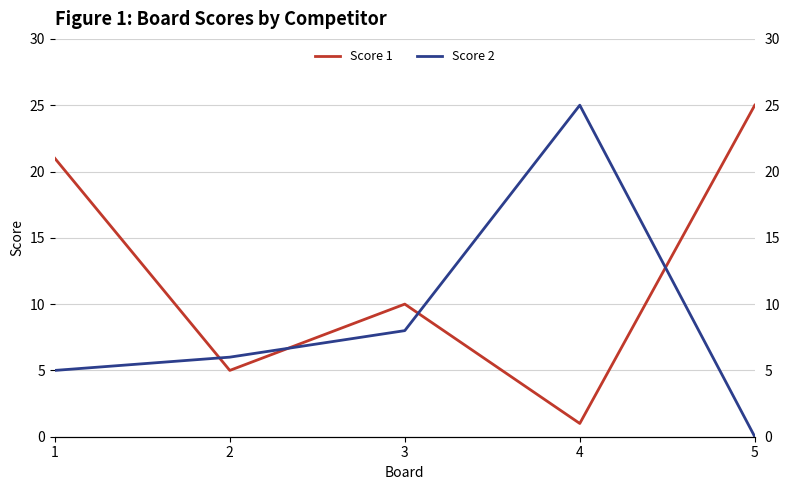

What is the value of the Score 1 point at the 2nd from the left?

5